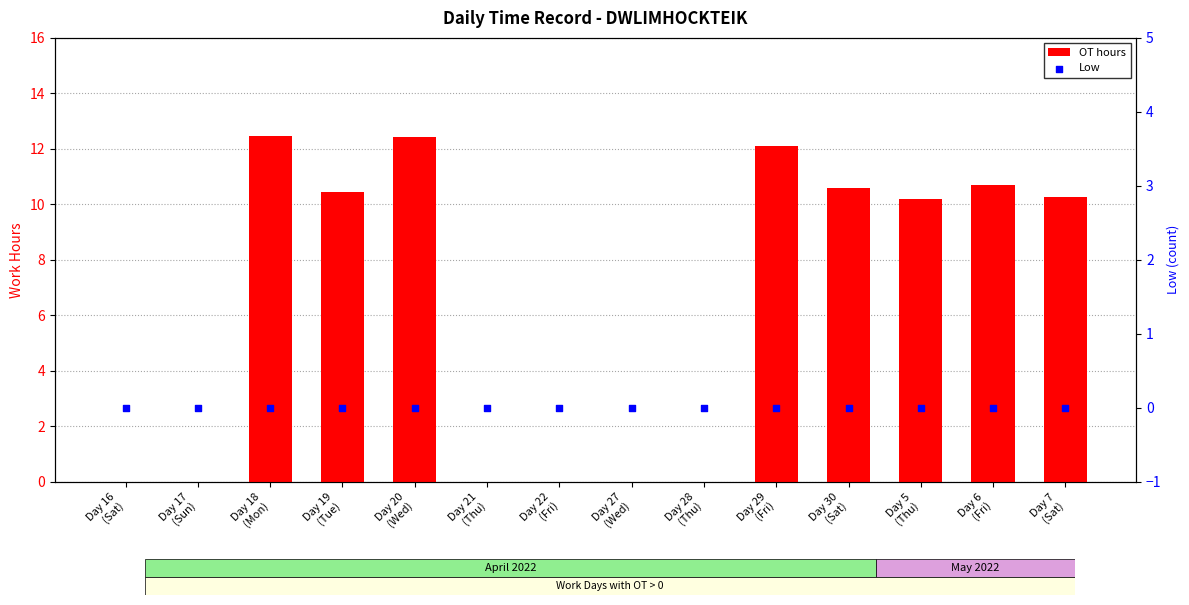

Which series reaches the minimum Y coordinate?

OT hours